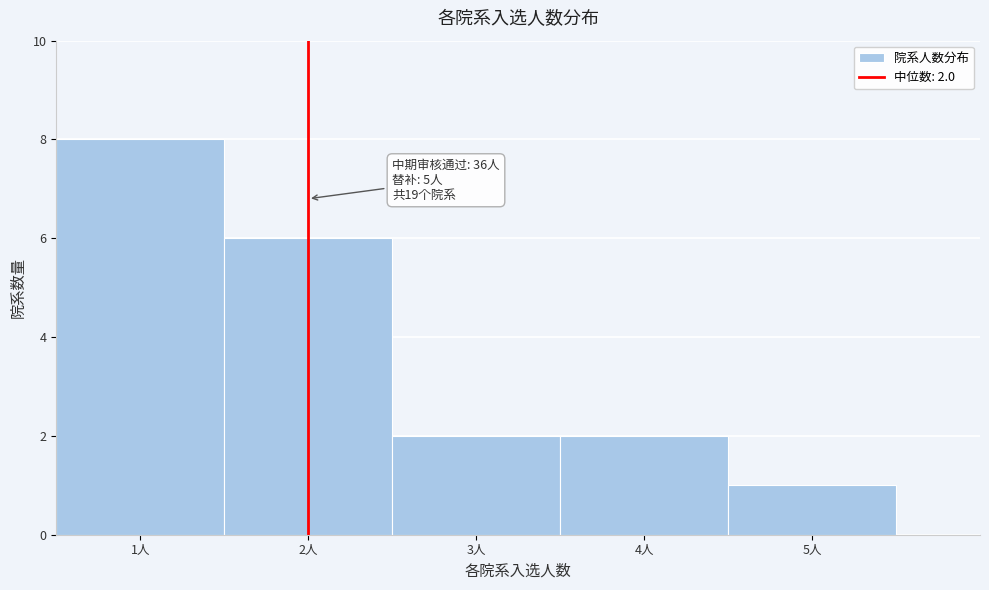

Over which range of the x-axis is the bar tallest?

0.5 to 1.5